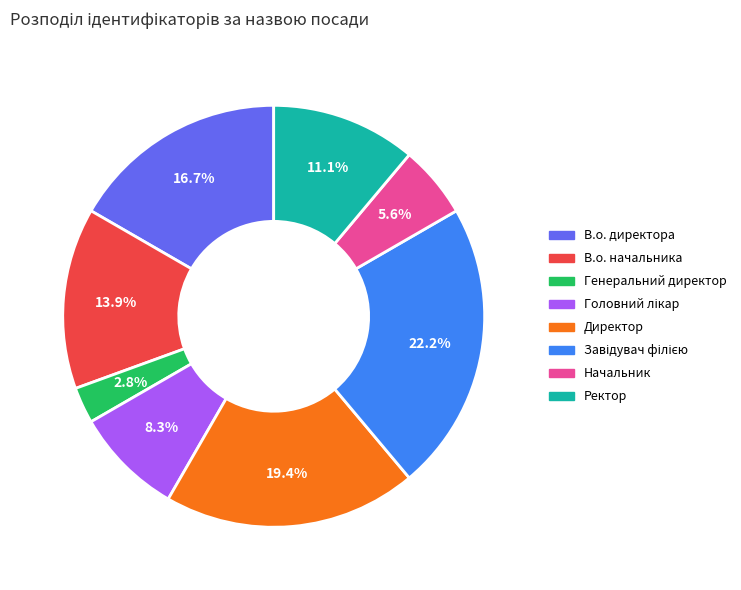

What is the ratio of the value at Начальник to the value at Генеральний директор?

2.0